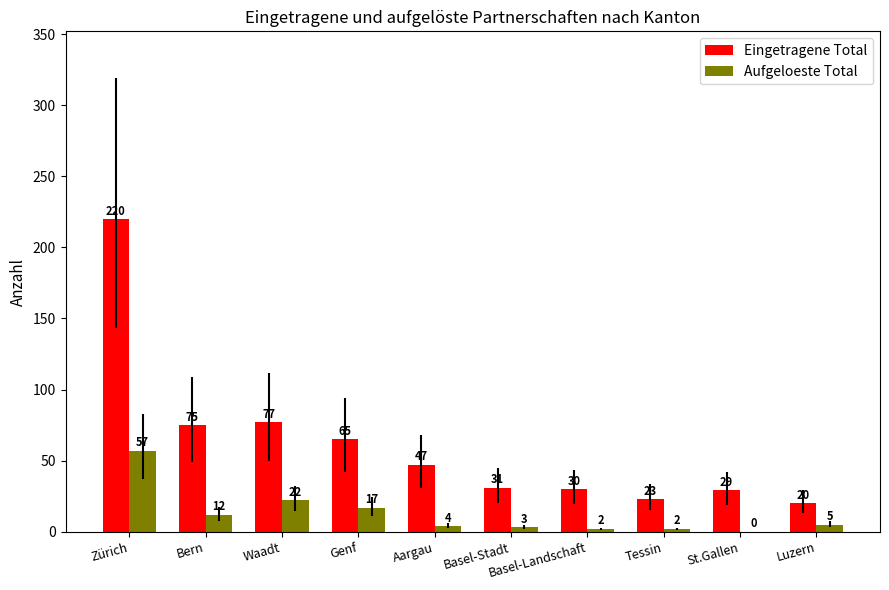

What is the maximum value for Aufgeloeste Total?

57